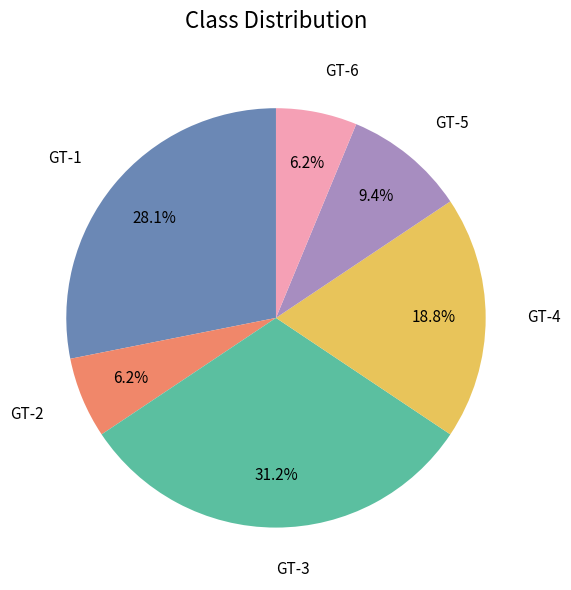

Is there any slice that represents more than half of the pie?

No